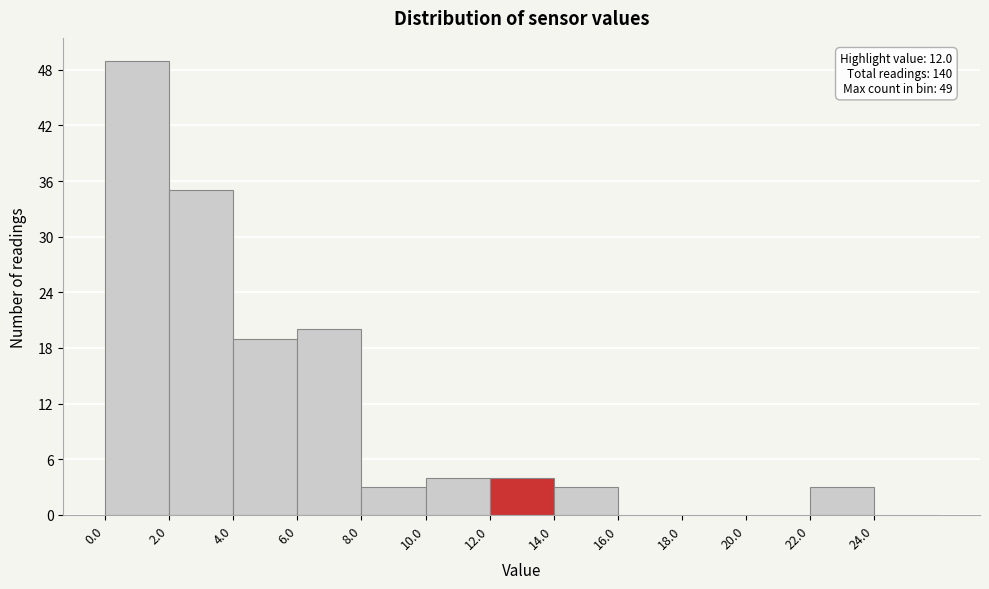

Which range on the x-axis has the tallest bar?

0 to 2